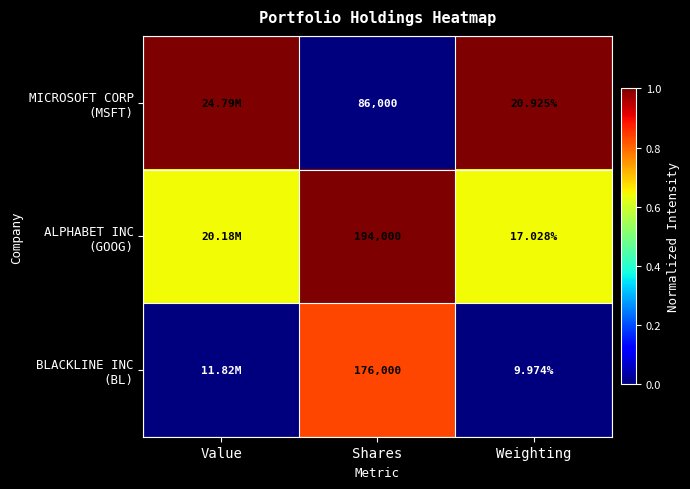

What is the difference between the maximum and minimum values in the ALPHABET INC (GOOG) series?

0.4